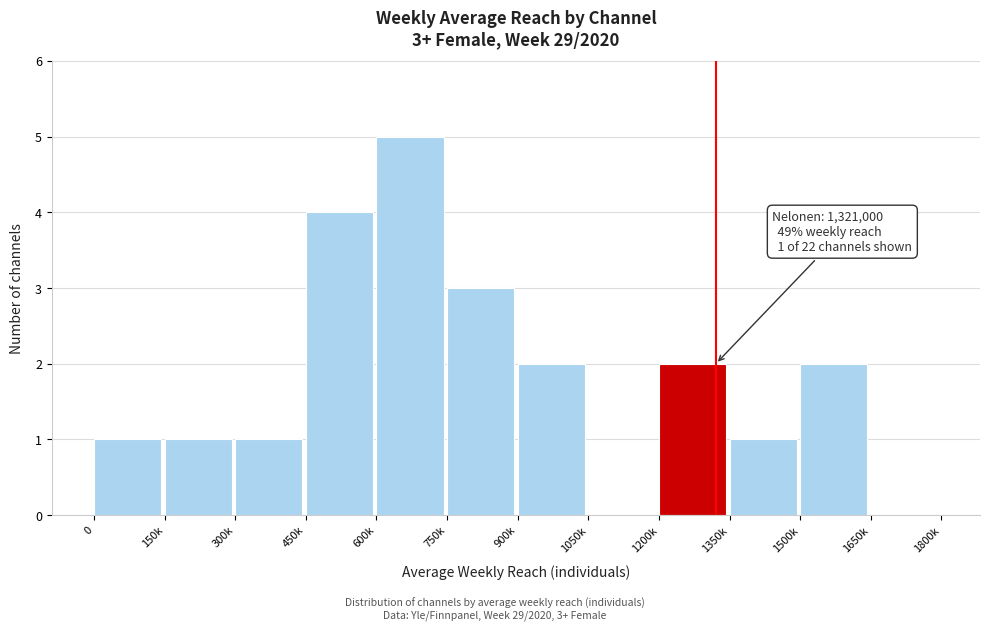

Reading right to left, what are all the values shown in this chart?

1650k=0	1500k=2	1350k=1	1200k=2	1050k=0	900k=2	750k=3	600k=5	450k=4	300k=1	150k=1	0=1